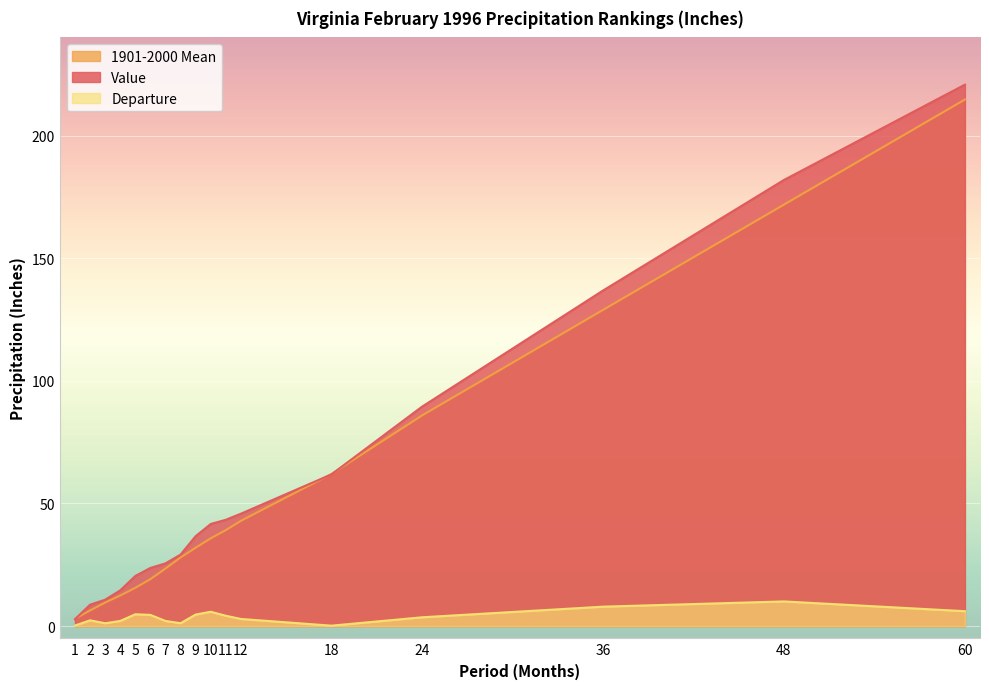

What is the total value across all series at 8?

58.3